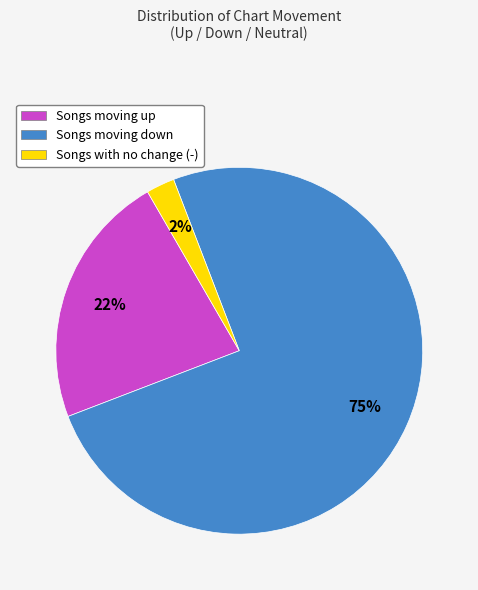

To the nearest percent, what is the difference between the Songs with no change (-) and Songs moving up slice percentages?

20%